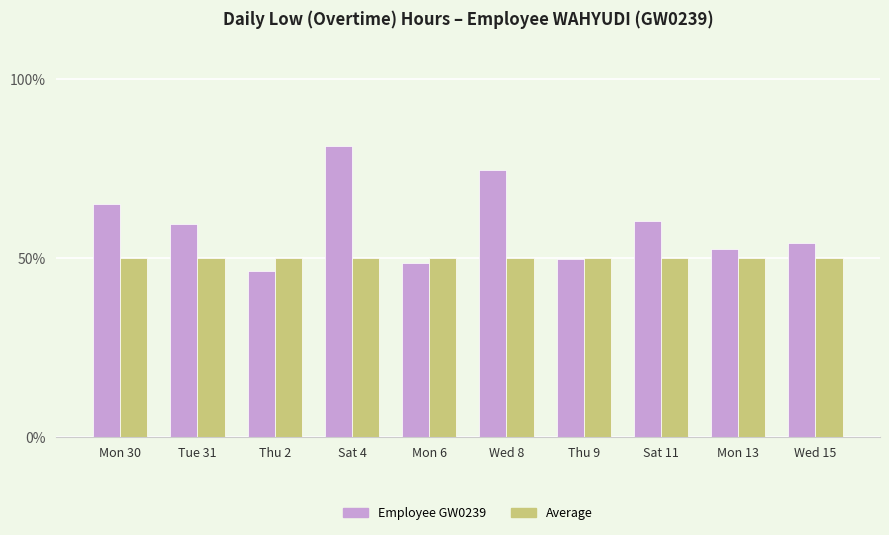

Which category has the highest value across all series?

Sat 4